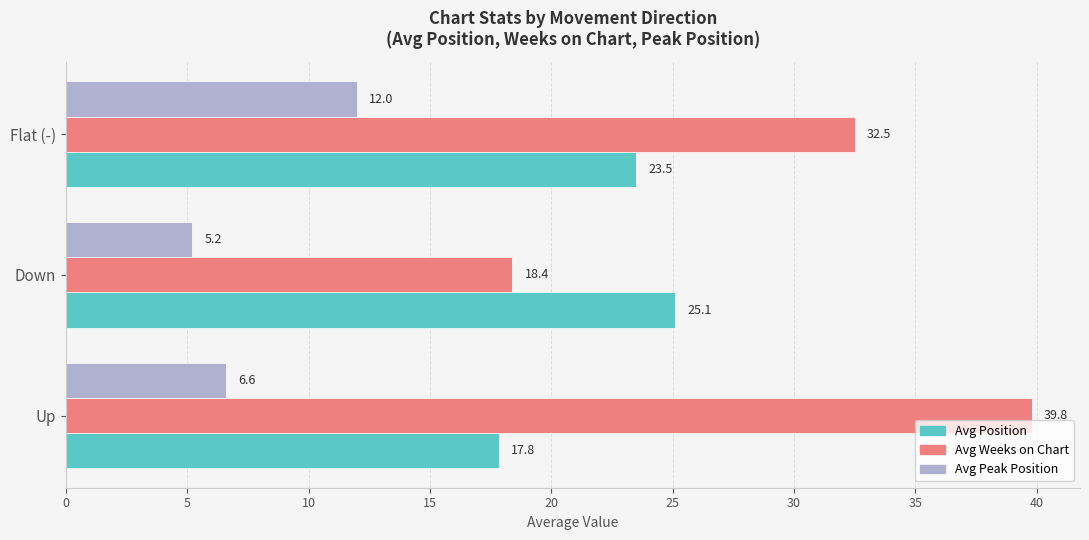

Which series has the largest total across all categories?

Avg Weeks on Chart